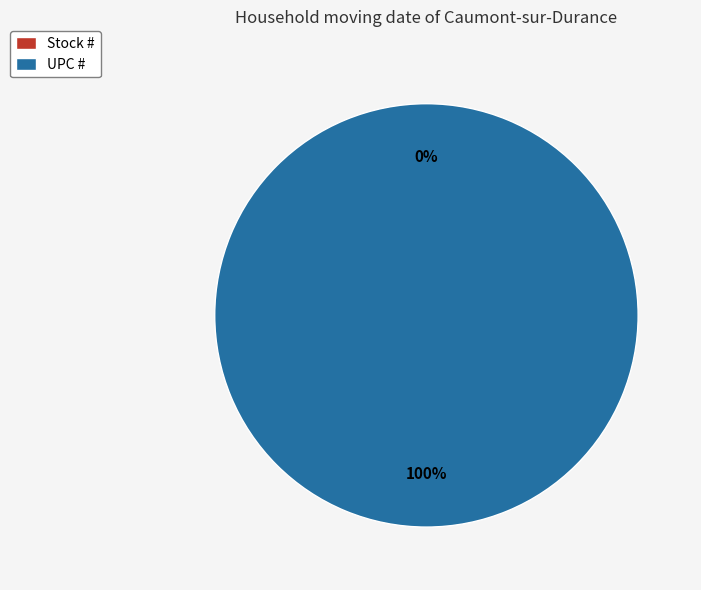

What is the majority slice?

UPC #